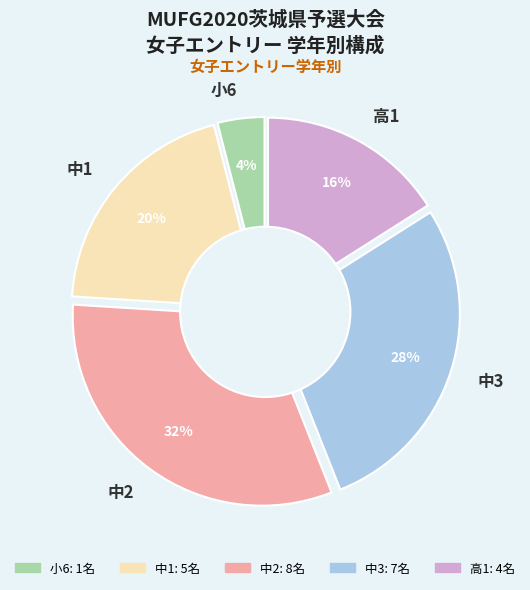

What is the change in value from 小6 to 中1?

+4